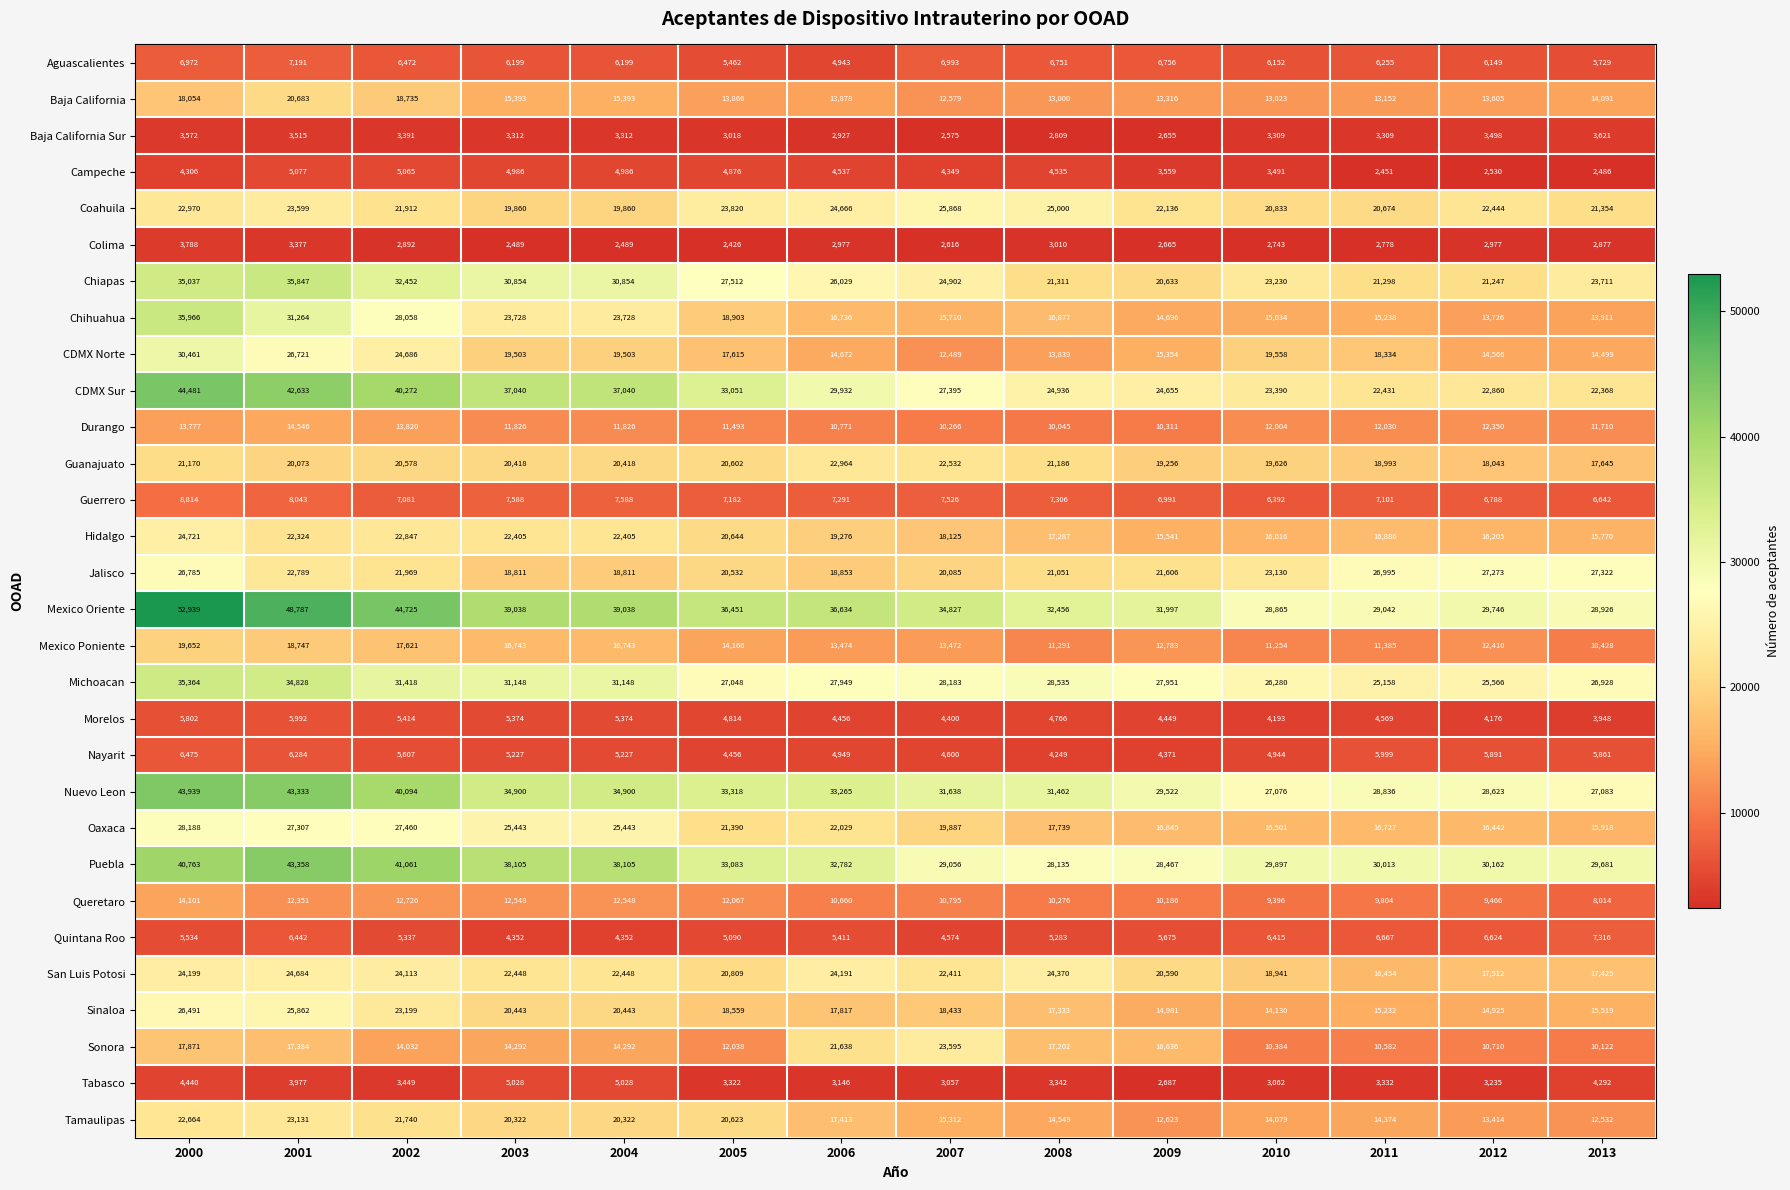

What value does the Chihuahua series have at 2009?

14696